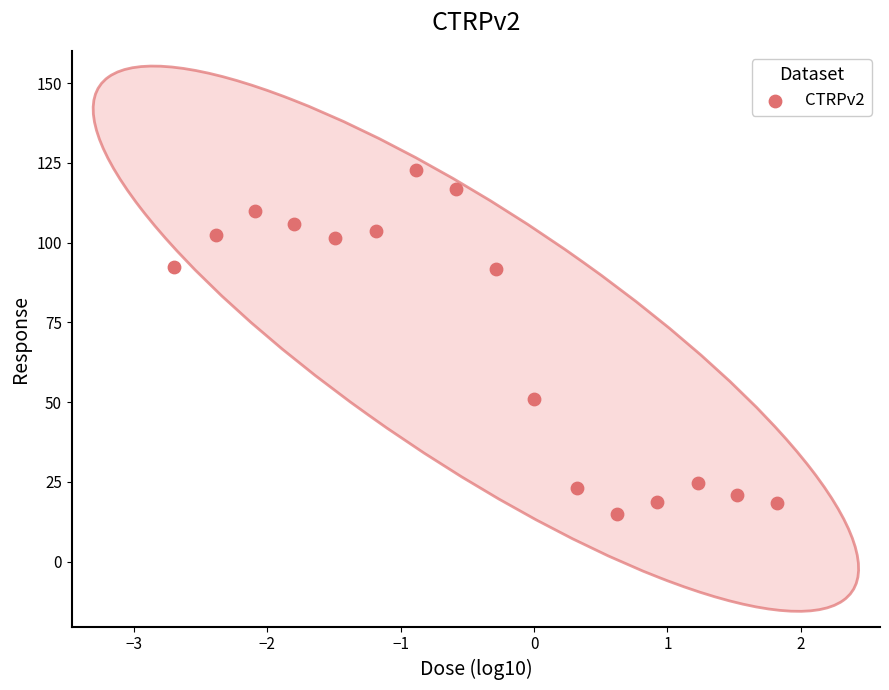

What is the range of X values (max minus min)?

4.5